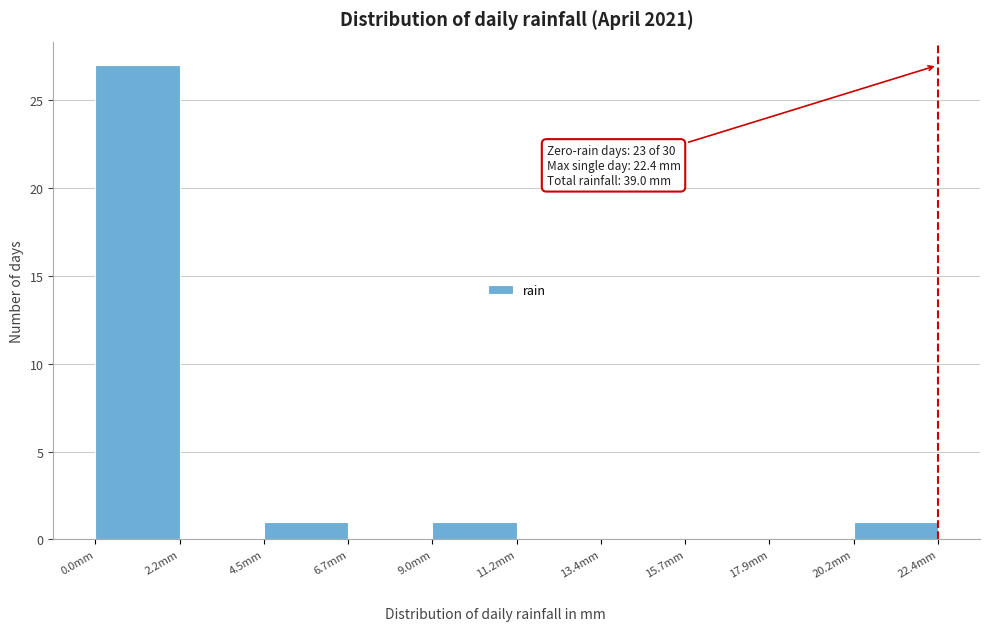

Over which range of the x-axis is the bar tallest?

0.0 to 2.0